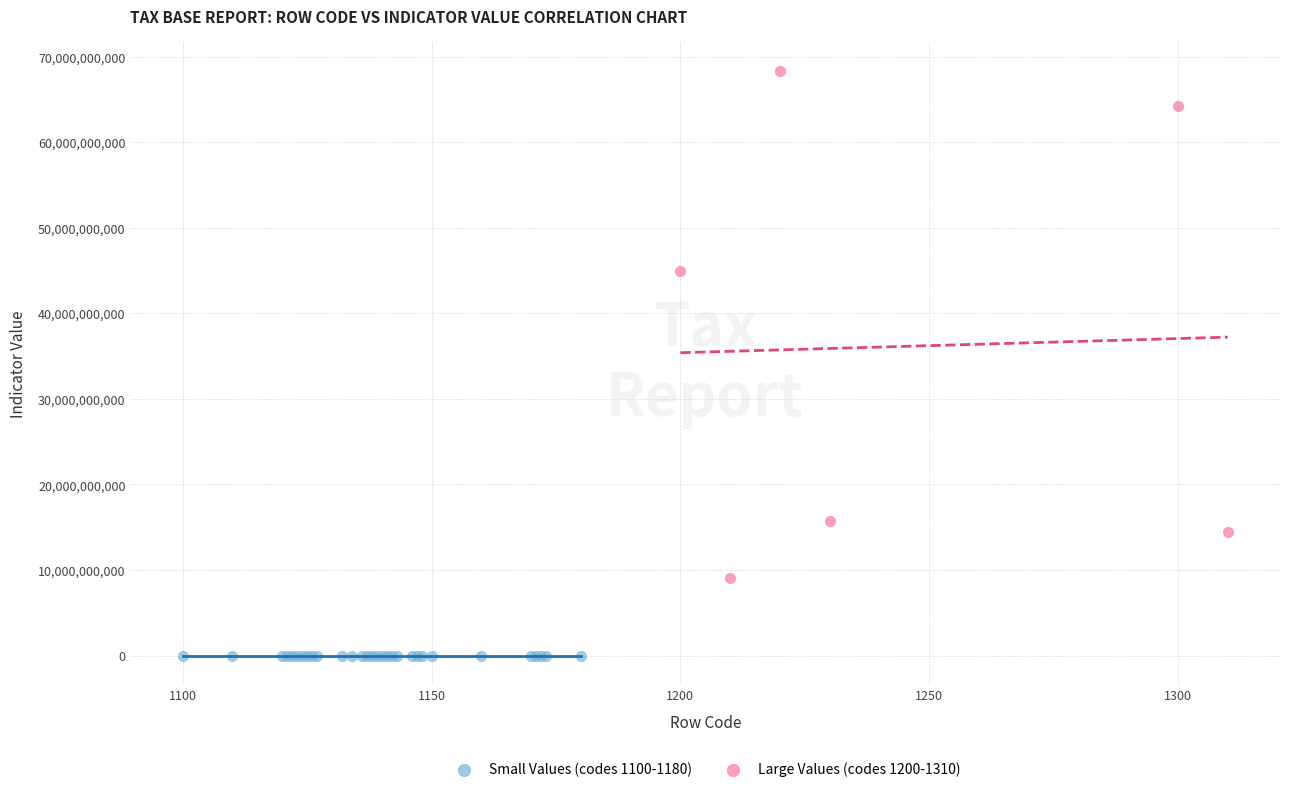

Which series contains the lowest Y value?

Small Values (codes 1100-1180)